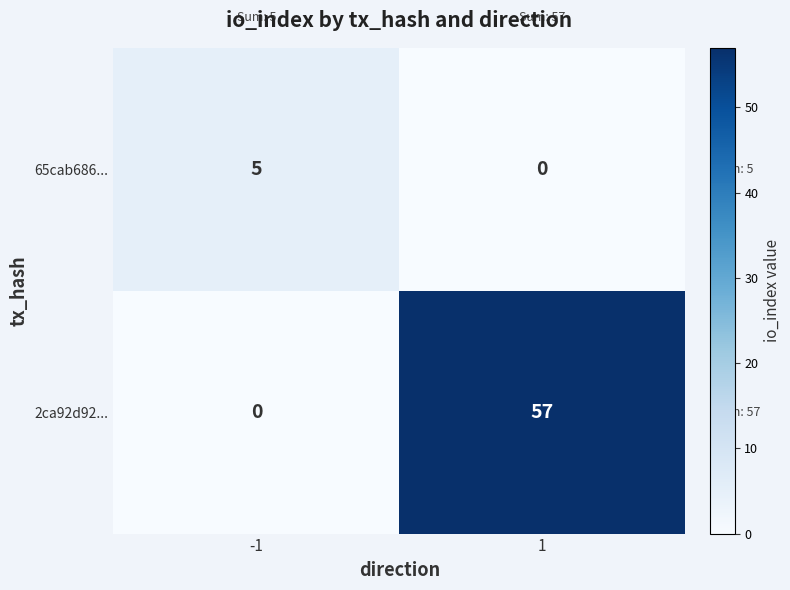

What is the maximum value shown in the chart?

57